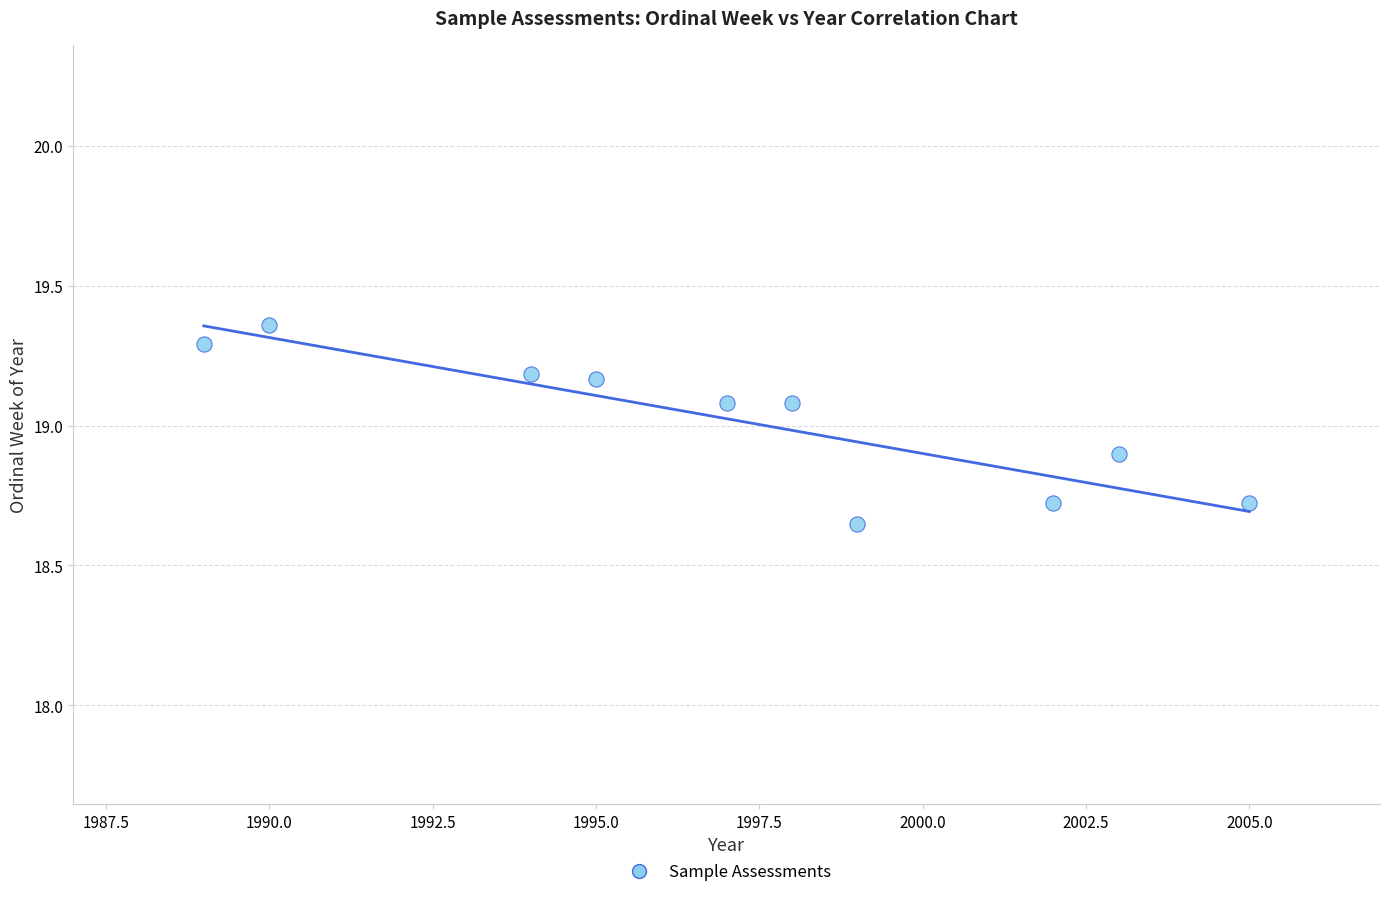

What is the range of X values (max minus min)?

16.0